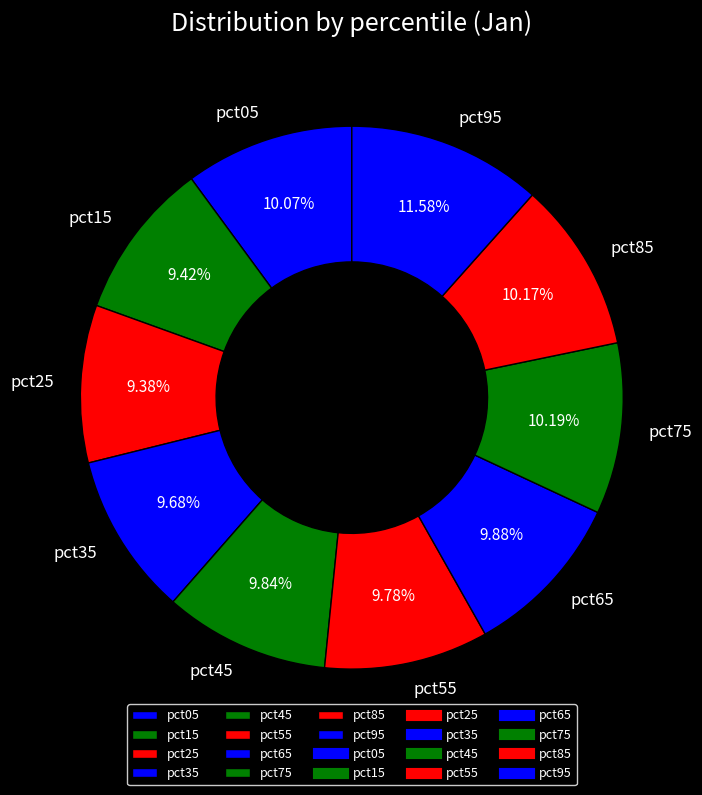

Between pct25 and pct95, which is larger?

pct95